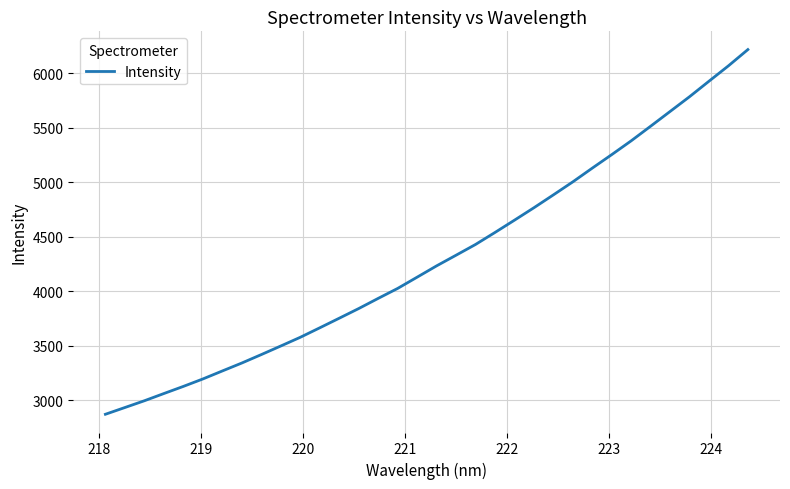

What is the difference between the maximum and minimum values?

3345.1